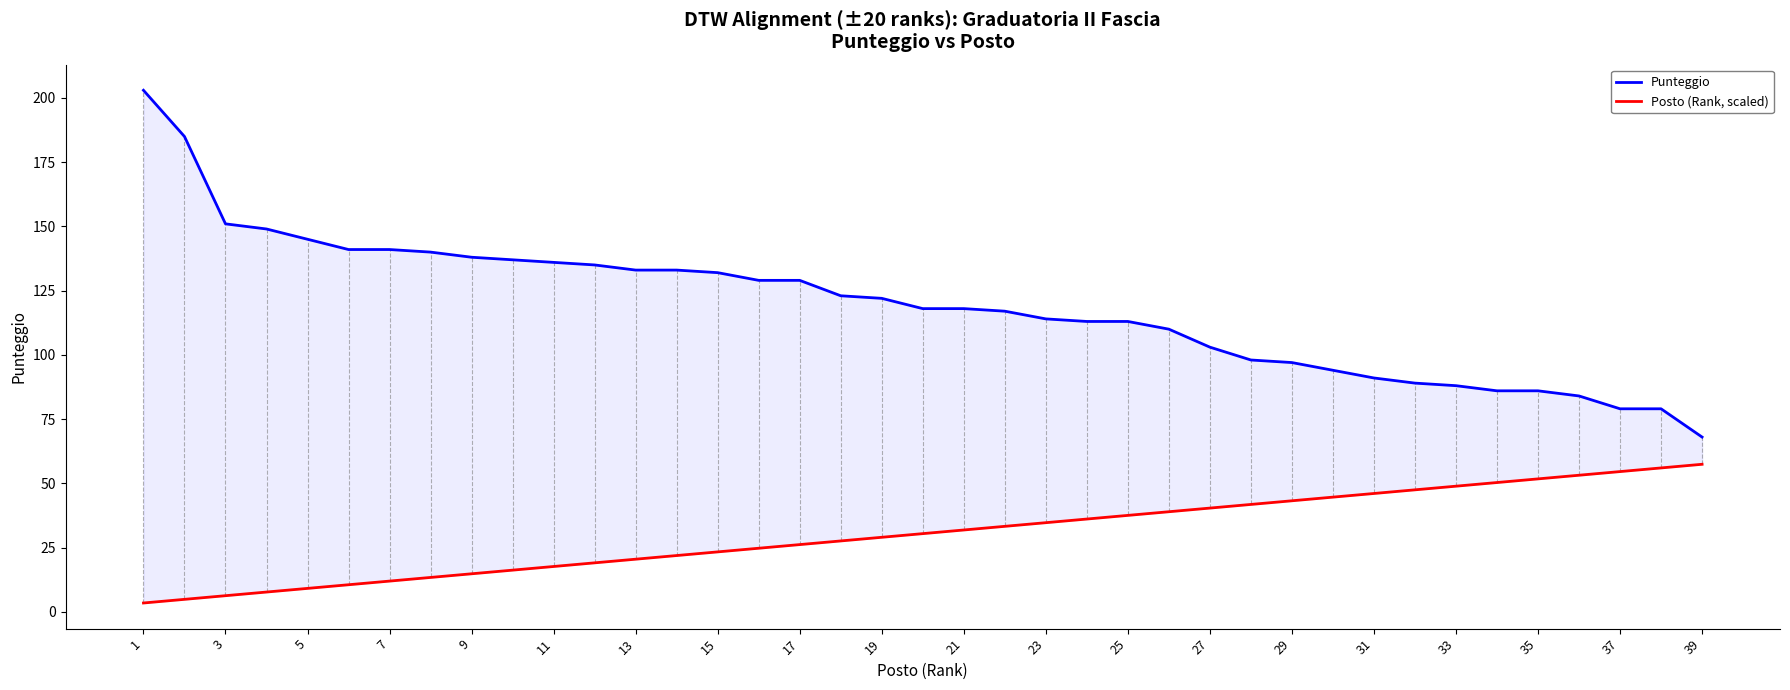

At which category is the sum across all series the highest?

1